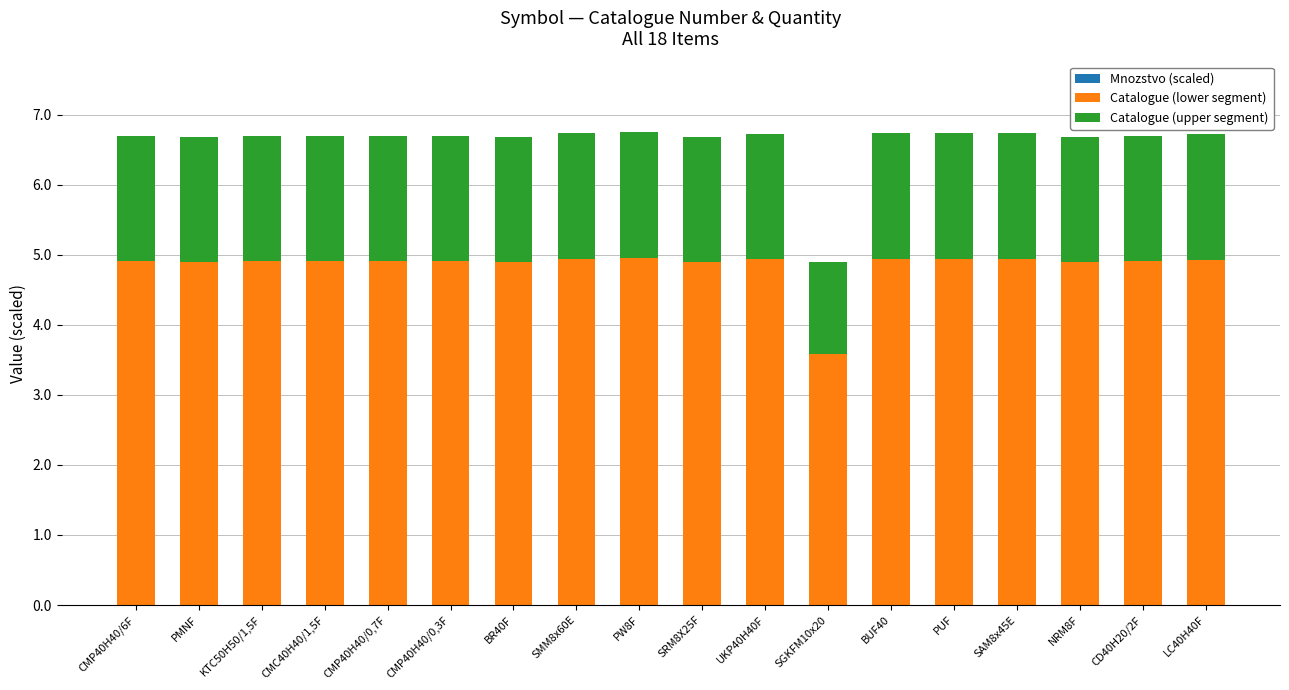

Between NRM8F and PMNF, which is larger?

NRM8F